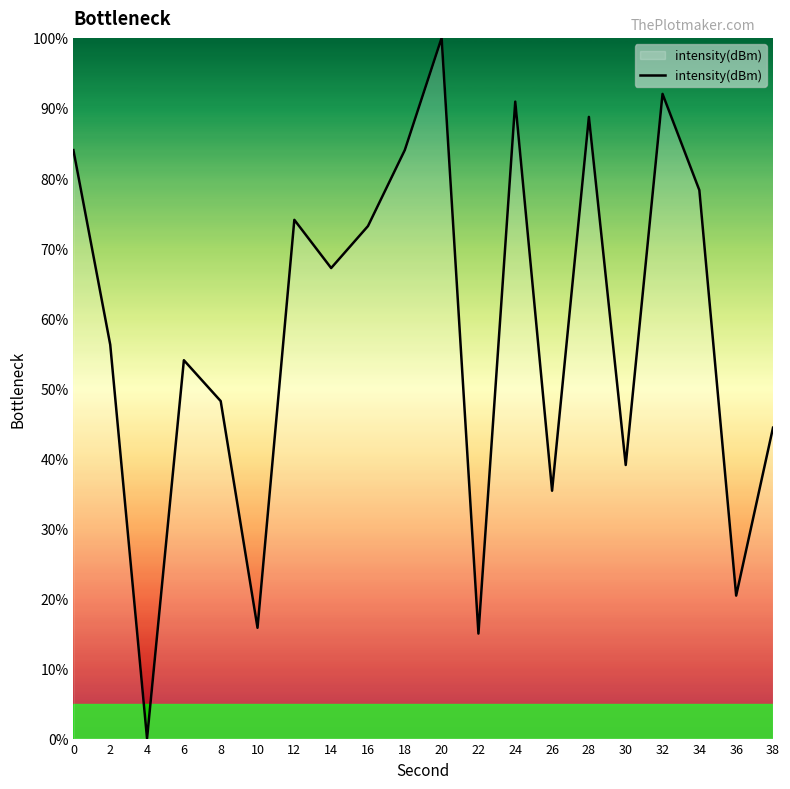

What is the difference between the values at 34 and 4?

78.3